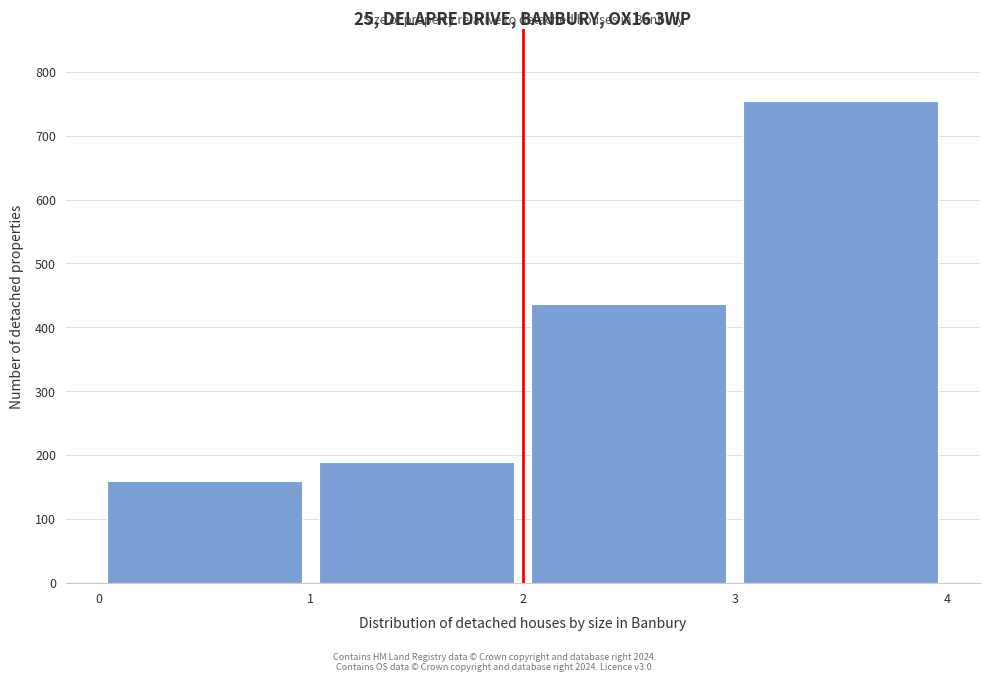

How tall is the bar that spans 1 to 2 on the x-axis? The values are not printed on the chart, so give them approximately, as read against the axis.

190